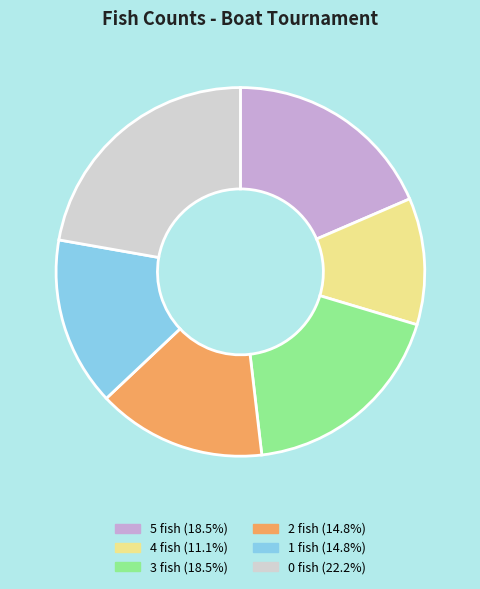

Is there any slice that represents more than half of the pie?

No